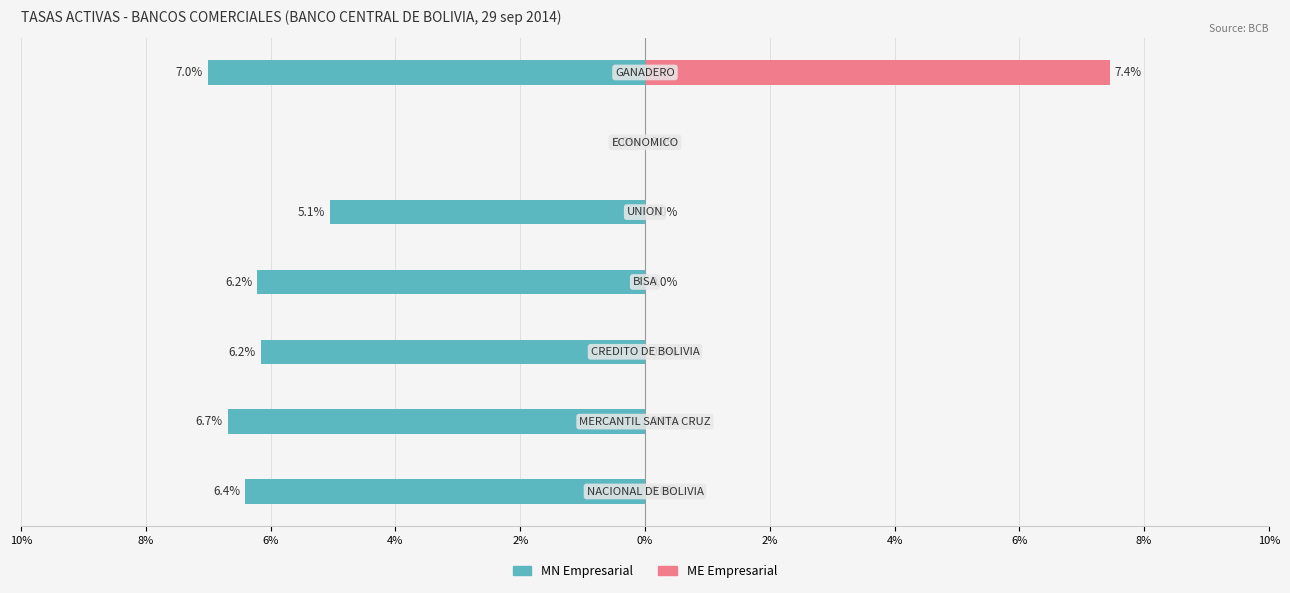

What are all the series names shown in the legend?

MN Empresarial, ME Empresarial